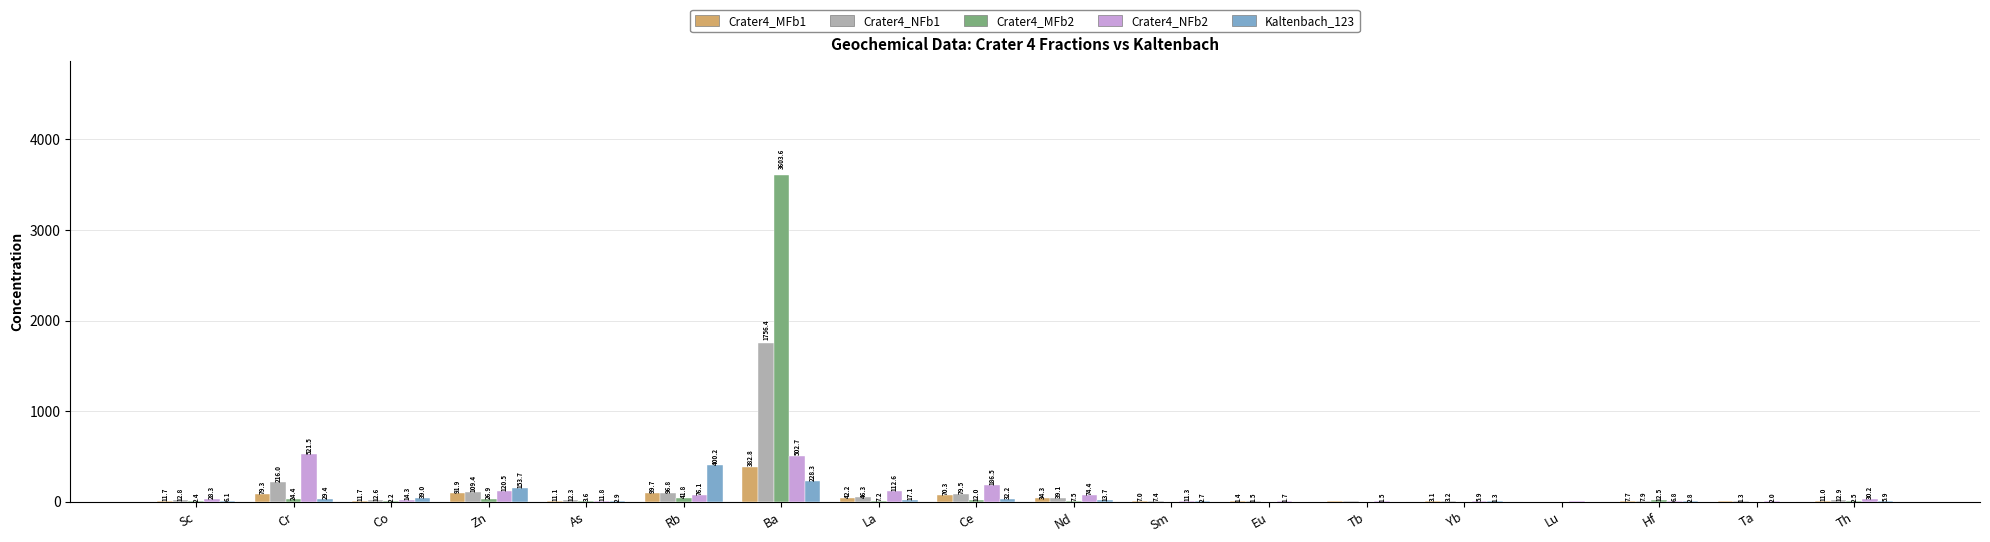

Which series changed the most between Eu and Yb?

Crater4_NFb2